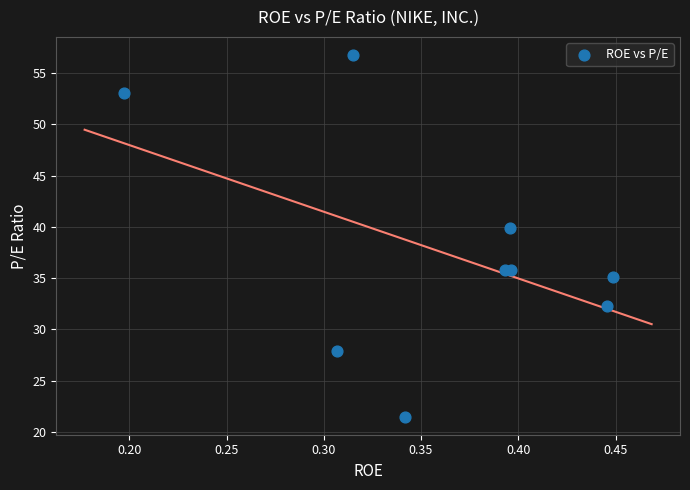

What Y value in the scatter plot is closest to 39?

39.9